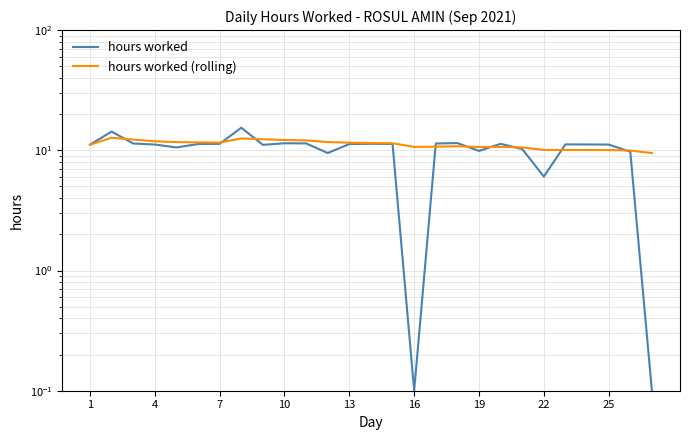

Count the number of data series in this chart.

2